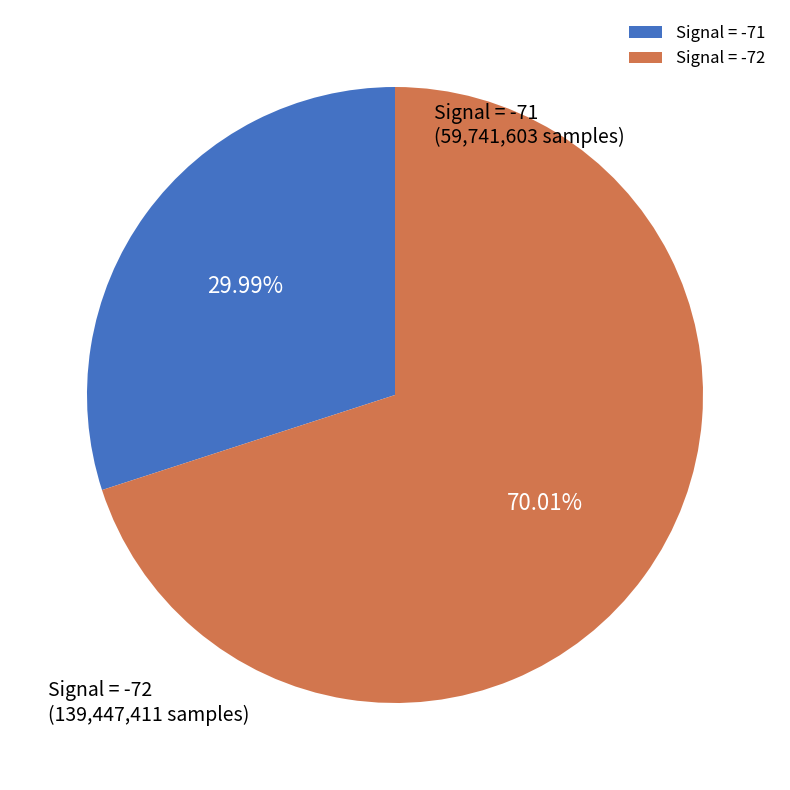

Is there any slice that represents more than half of the pie?

Yes